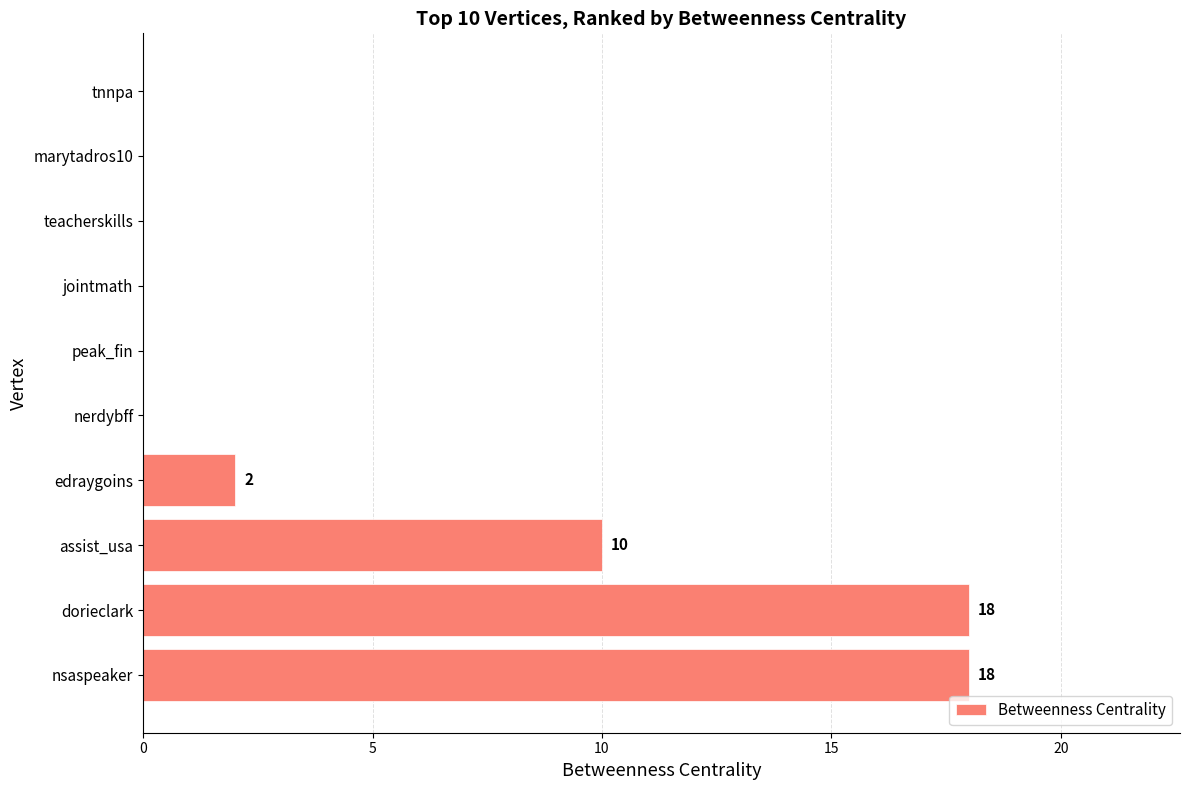

Where is the data nearest to the value 9?

assist_usa